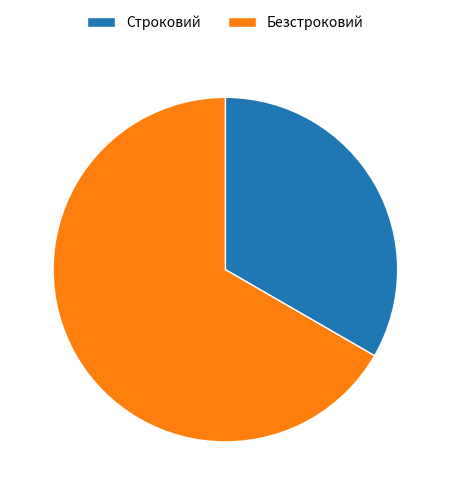

Between Строковий and Безстроковий, which is larger?

Безстроковий